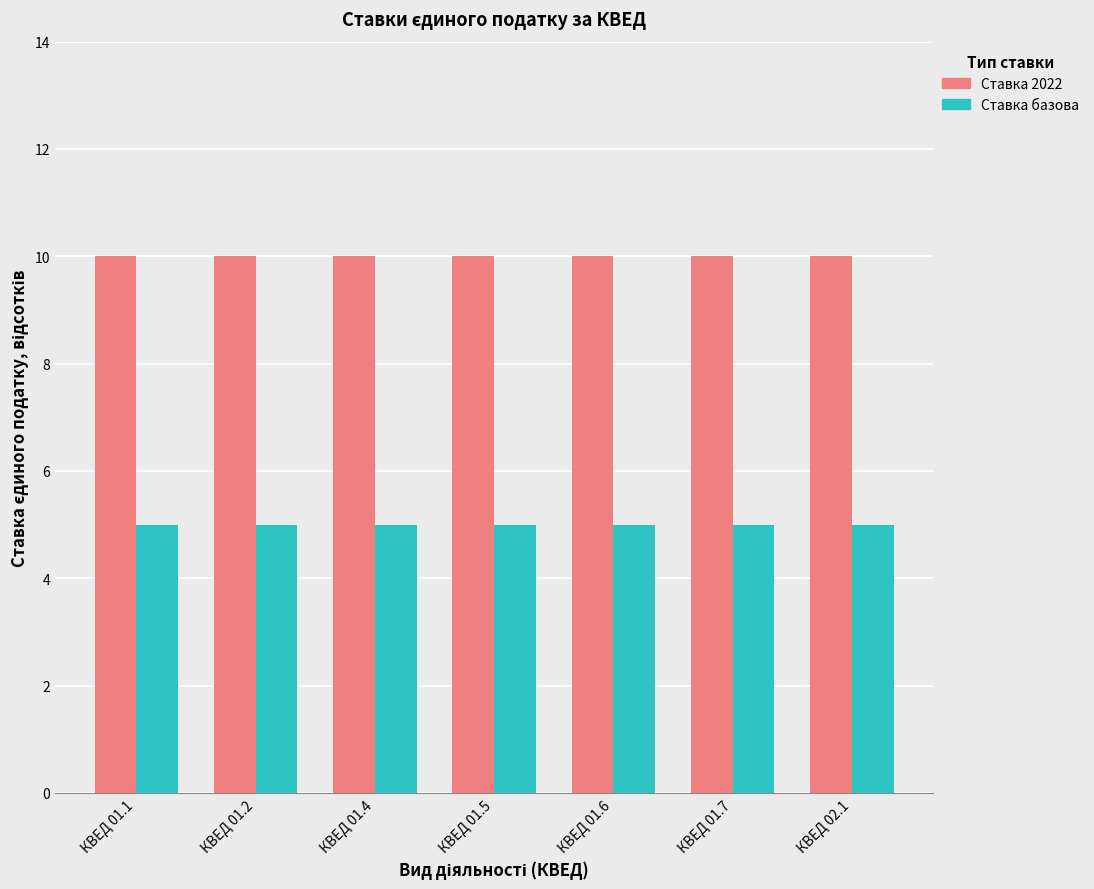

What is the label of the 1st bar from the right?

КВЕД 02.1